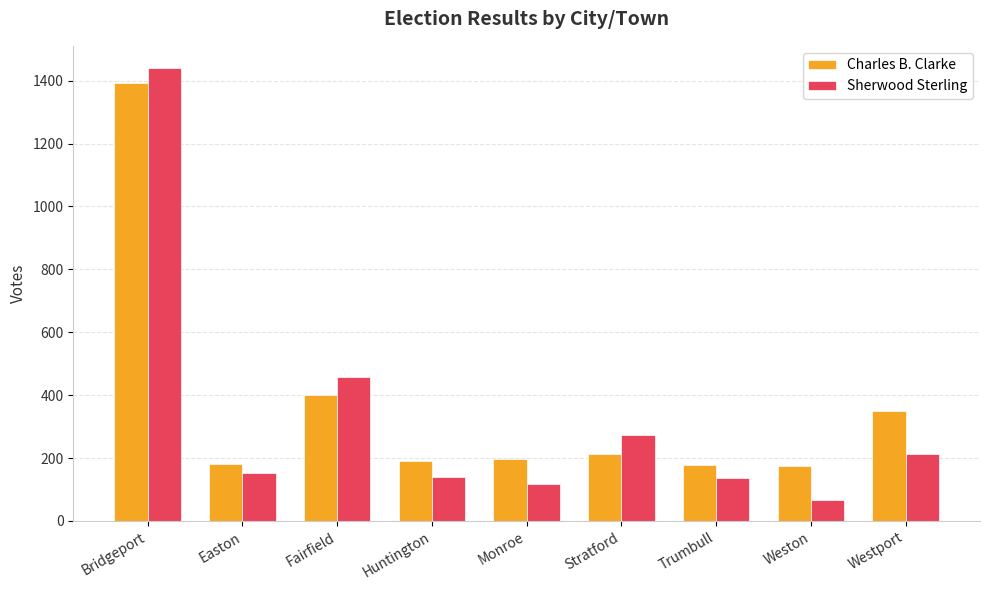

What are all the series names shown in the legend?

Charles B. Clarke, Sherwood Sterling